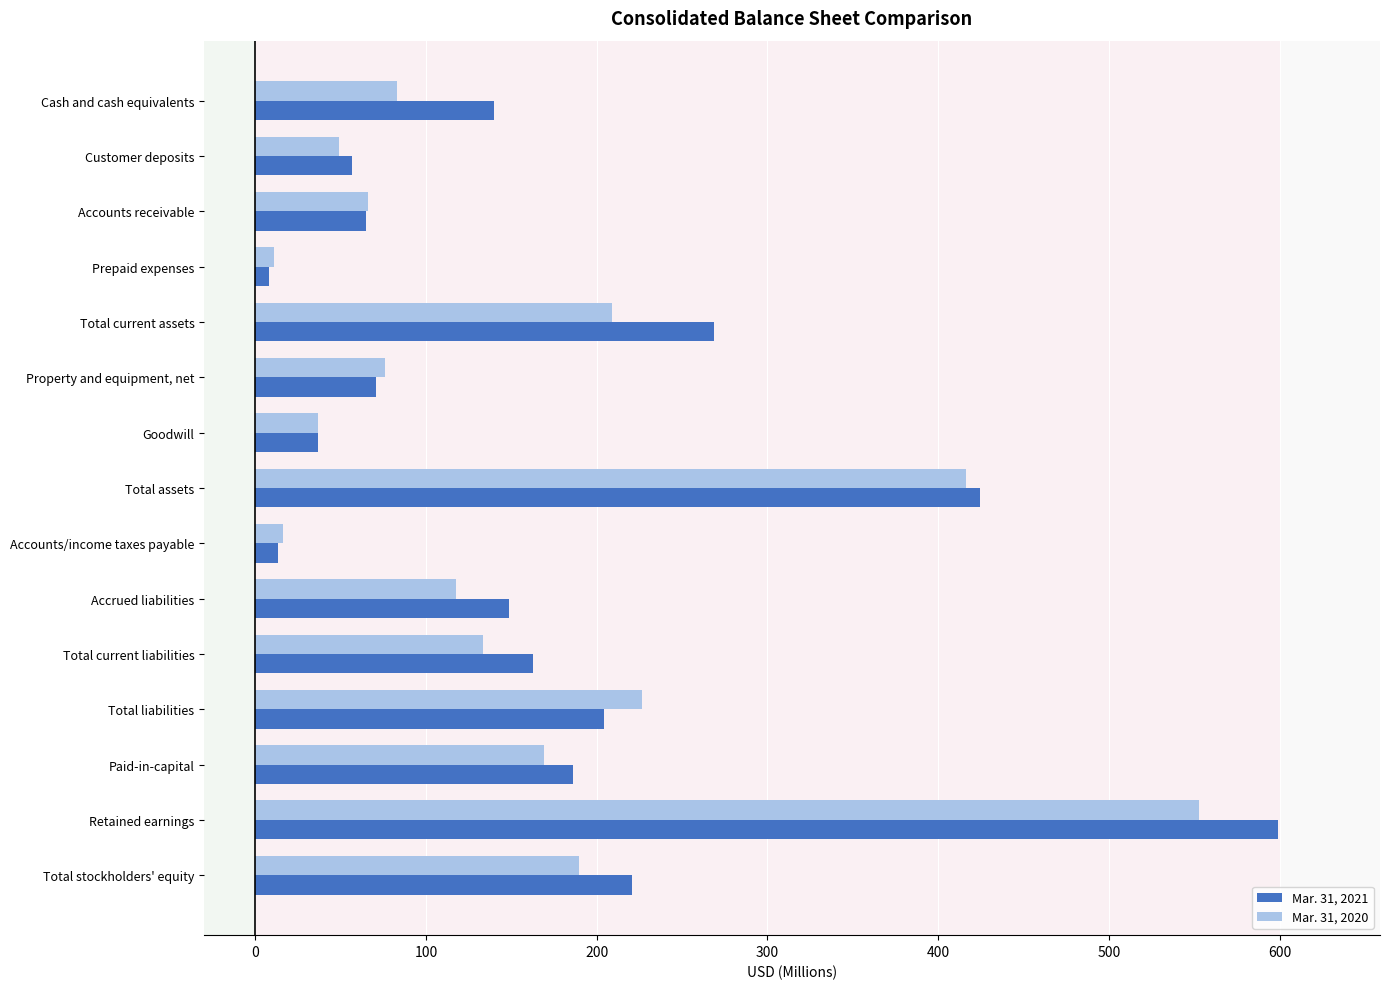

Which category has the highest value in the Mar. 31, 2021 series?

Retained earnings